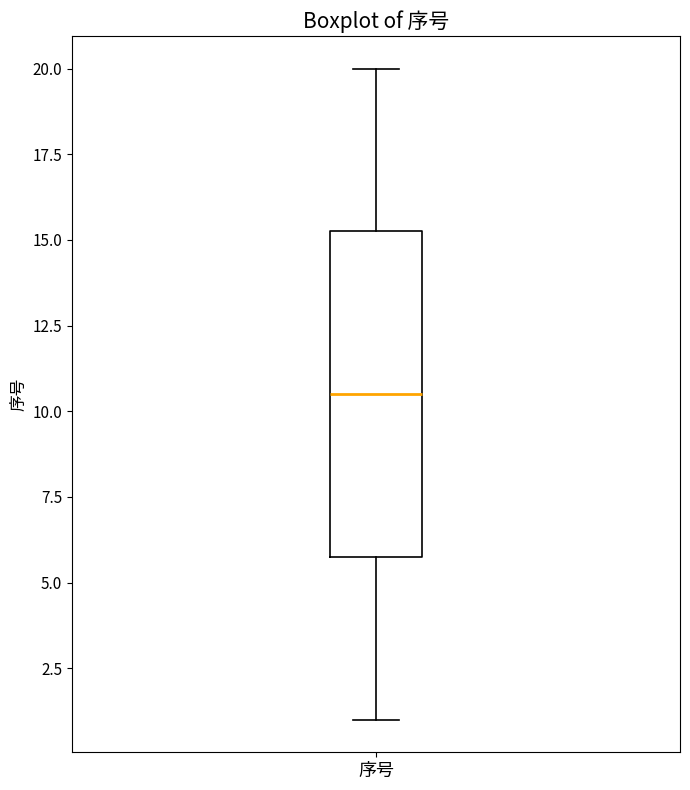

Where does the upper whisker of the box for 序号 end on the y-axis? The values are not printed on the chart, so give them approximately, as read against the axis.

20.0